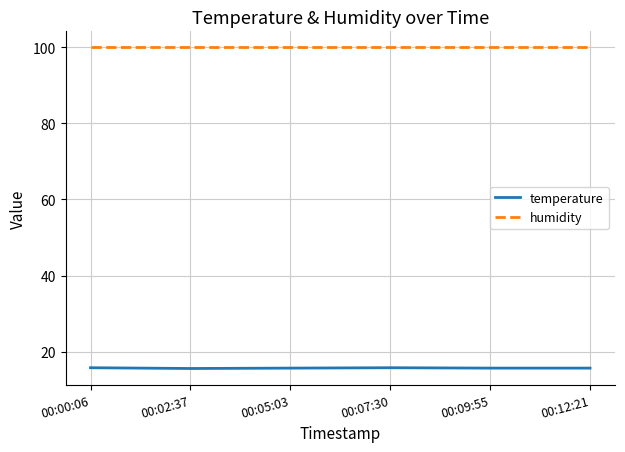

True or false: temperature and humidity intersect in this chart.

False